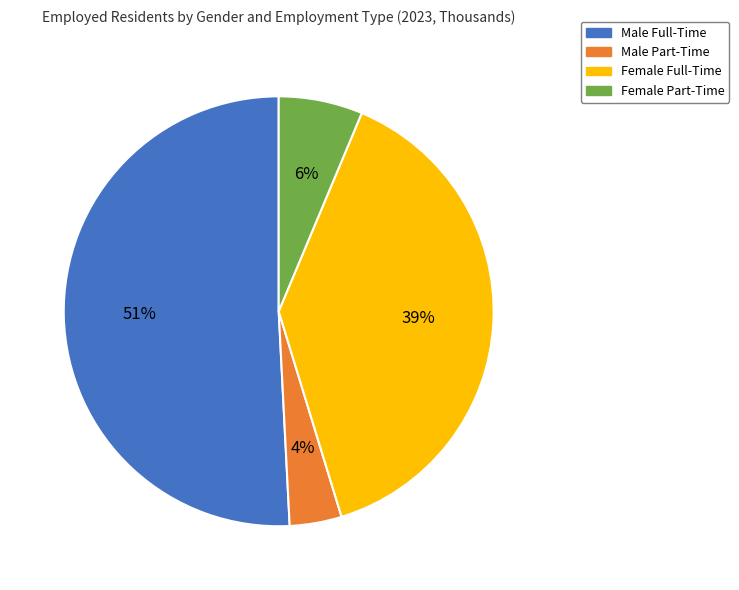

Does Male Full-Time account for over 50% of the chart?

Yes